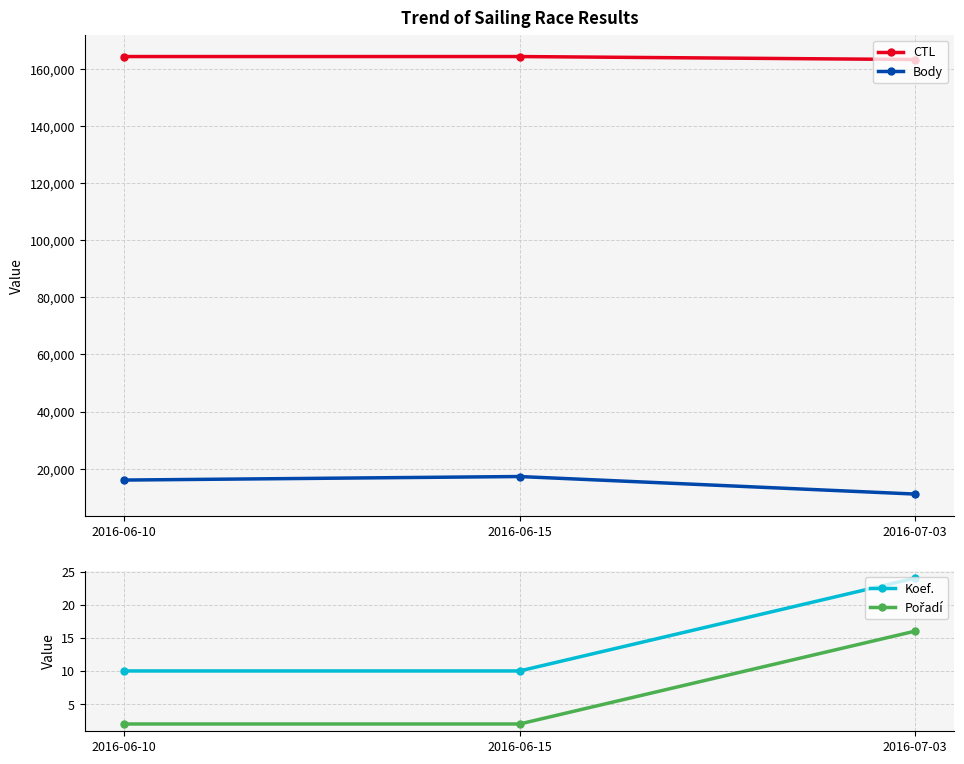

What is the sum of the Pořadí values at 2016-06-15 and 2016-07-03?

18